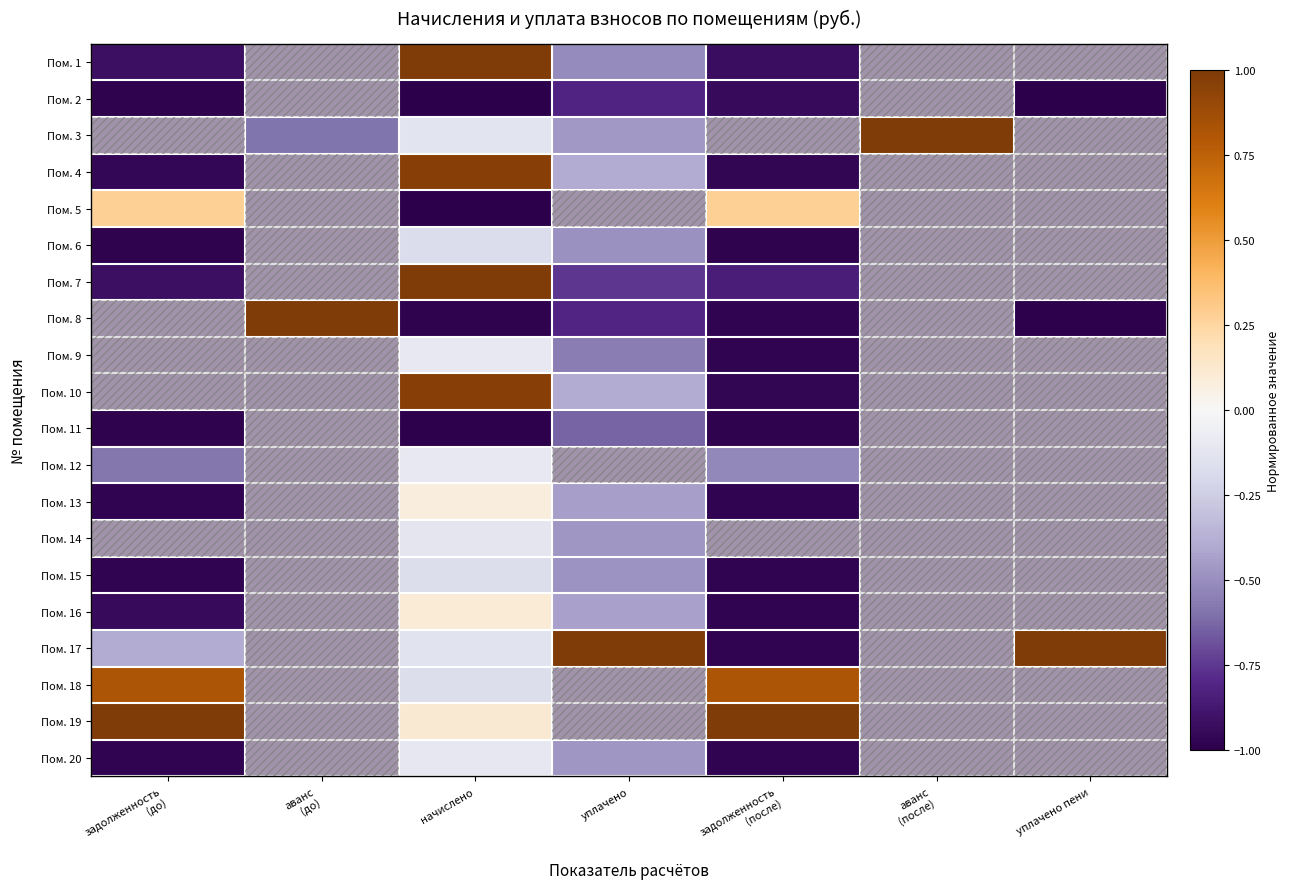

Reading left to right, what are all the values shown in this chart?

Пом. 1: задолженность
(до)=-0.9	аванс
(до)=-1.0	начислено=1.0	уплачено=-0.5	задолженность
(после)=-0.9	аванс
(после)=-1.0	уплачено пени=-1.0
Пом. 2: задолженность
(до)=-1.0	аванс
(до)=-1.0	начислено=-1.0	уплачено=-0.8	задолженность
(после)=-0.9	аванс
(после)=-1.0	уплачено пени=-1.0
Пом. 3: задолженность
(до)=-1.0	аванс
(до)=-0.6	начислено=-0.1	уплачено=-0.5	задолженность
(после)=-1.0	аванс
(после)=1.0	уплачено пени=-1.0
Пом. 4: задолженность
(до)=-1.0	аванс
(до)=-1.0	начислено=1.0	уплачено=-0.4	задолженность
(после)=-1.0	аванс
(после)=-1.0	уплачено пени=-1.0
Пом. 5: задолженность
(до)=0.3	аванс
(до)=-1.0	начислено=-1.0	уплачено=-1.0	задолженность
(после)=0.3	аванс
(после)=-1.0	уплачено пени=-1.0
Пом. 6: задолженность
(до)=-1.0	аванс
(до)=-1.0	начислено=-0.2	уплачено=-0.5	задолженность
(после)=-1.0	аванс
(после)=-1.0	уплачено пени=-1.0
Пом. 7: задолженность
(до)=-0.9	аванс
(до)=-1.0	начислено=1.0	уплачено=-0.8	задолженность
(после)=-0.9	аванс
(после)=-1.0	уплачено пени=-1.0
Пом. 8: задолженность
(до)=-1.0	аванс
(до)=1.0	начислено=-1.0	уплачено=-0.8	задолженность
(после)=-1.0	аванс
(после)=-1.0	уплачено пени=-1.0
Пом. 9: задолженность
(до)=-1.0	аванс
(до)=-1.0	начислено=-0.1	уплачено=-0.6	задолженность
(после)=-1.0	аванс
(после)=-1.0	уплачено пени=-1.0
Пом. 10: задолженность
(до)=-1.0	аванс
(до)=-1.0	начислено=1.0	уплачено=-0.4	задолженность
(после)=-1.0	аванс
(после)=-1.0	уплачено пени=-1.0
Пом. 11: задолженность
(до)=-1.0	аванс
(до)=-1.0	начислено=-1.0	уплачено=-0.6	задолженность
(после)=-1.0	аванс
(после)=-1.0	уплачено пени=-1.0
Пом. 12: задолженность
(до)=-0.6	аванс
(до)=-1.0	начислено=-0.1	уплачено=-1.0	задолженность
(после)=-0.5	аванс
(после)=-1.0	уплачено пени=-1.0
Пом. 13: задолженность
(до)=-1.0	аванс
(до)=-1.0	начислено=0.1	уплачено=-0.4	задолженность
(после)=-1.0	аванс
(после)=-1.0	уплачено пени=-1.0
Пом. 14: задолженность
(до)=-1.0	аванс
(до)=-1.0	начислено=-0.1	уплачено=-0.5	задолженность
(после)=-1.0	аванс
(после)=-1.0	уплачено пени=-1.0
Пом. 15: задолженность
(до)=-1.0	аванс
(до)=-1.0	начислено=-0.2	уплачено=-0.5	задолженность
(после)=-1.0	аванс
(после)=-1.0	уплачено пени=-1.0
Пом. 16: задолженность
(до)=-0.9	аванс
(до)=-1.0	начислено=0.1	уплачено=-0.4	задолженность
(после)=-1.0	аванс
(после)=-1.0	уплачено пени=-1.0
Пом. 17: задолженность
(до)=-0.4	аванс
(до)=-1.0	начислено=-0.1	уплачено=1.0	задолженность
(после)=-1.0	аванс
(после)=-1.0	уплачено пени=1.0
Пом. 18: задолженность
(до)=0.8	аванс
(до)=-1.0	начислено=-0.2	уплачено=-1.0	задолженность
(после)=0.8	аванс
(после)=-1.0	уплачено пени=-1.0
Пом. 19: задолженность
(до)=1.0	аванс
(до)=-1.0	начислено=0.1	уплачено=-1.0	задолженность
(после)=1.0	аванс
(после)=-1.0	уплачено пени=-1.0
Пом. 20: задолженность
(до)=-1.0	аванс
(до)=-1.0	начислено=-0.1	уплачено=-0.5	задолженность
(после)=-1.0	аванс
(после)=-1.0	уплачено пени=-1.0